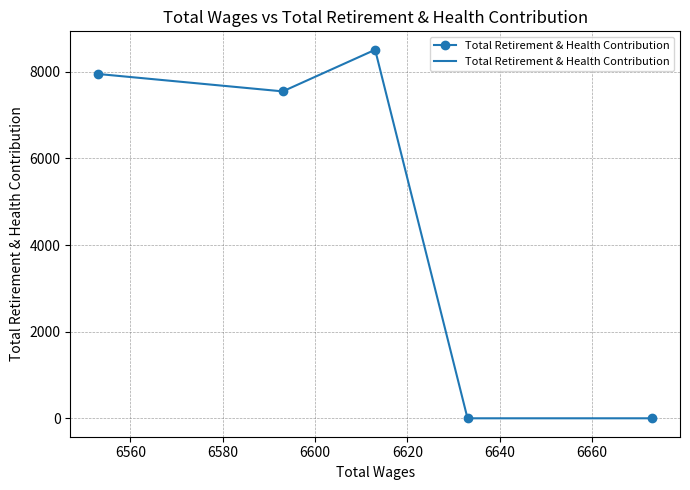

What is the sum of all values?

24007